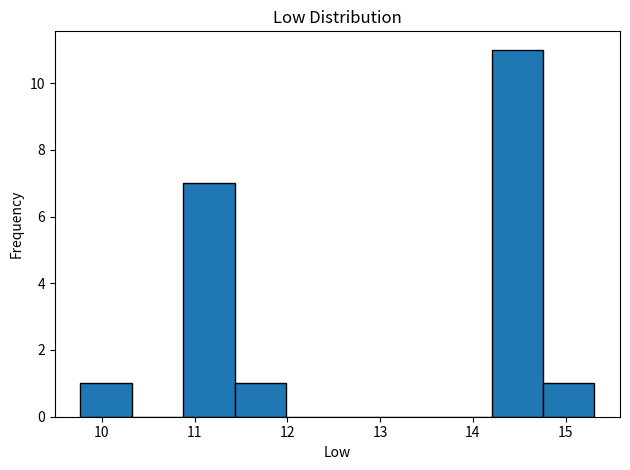

Reading left to right, transcribe this chart: for each bar, give the range it covers on the x-axis and its height. Neither the bar edges nor the heights are printed on the chart, so give them approximately, as read against the axes.

9.8 to 10.3: 1
10.3 to 10.9: 0
10.9 to 11.4: 7
11.4 to 12.0: 1
12.0 to 12.5: 0
12.5 to 13.1: 0
13.1 to 13.6: 0
13.6 to 14.2: 0
14.2 to 14.8: 11
14.8 to 15.3: 1